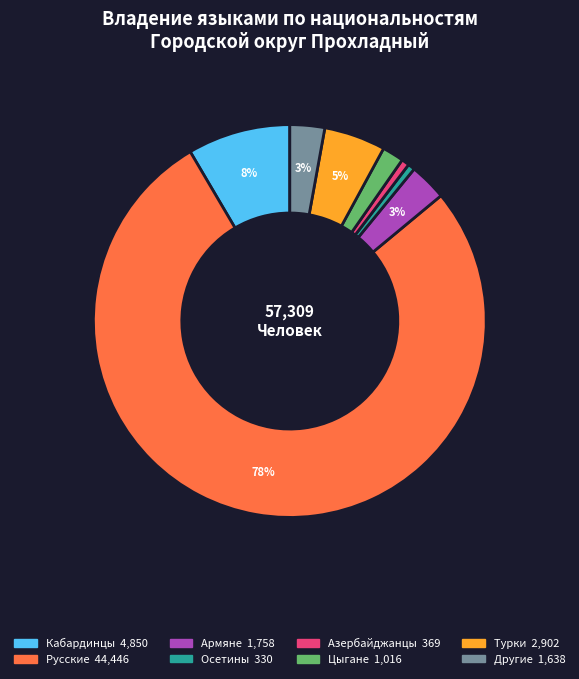

Which slice is the largest?

Русские